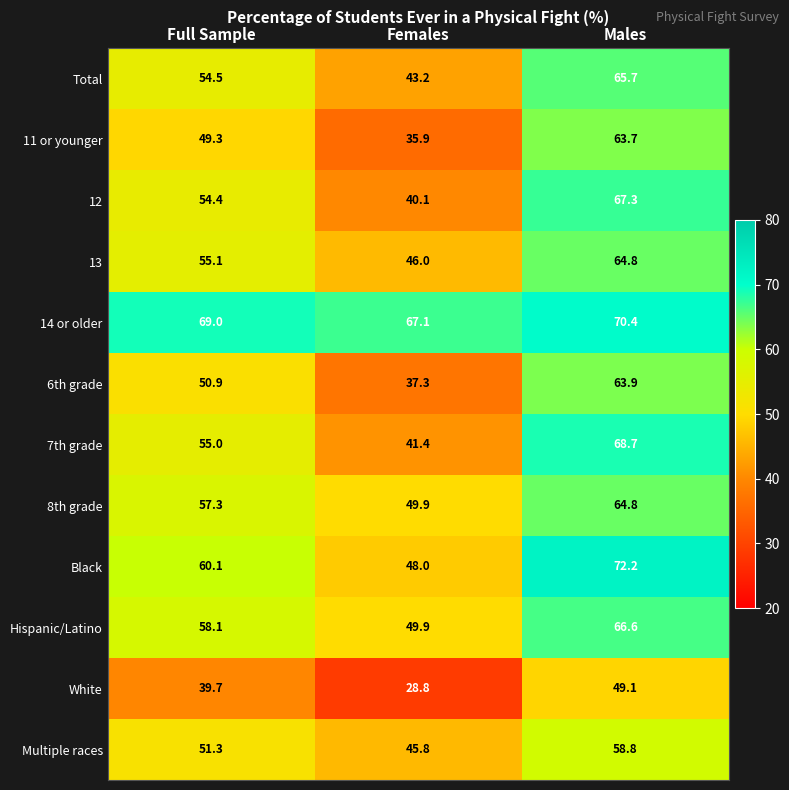

At which label is White closest to 38?

Full Sample